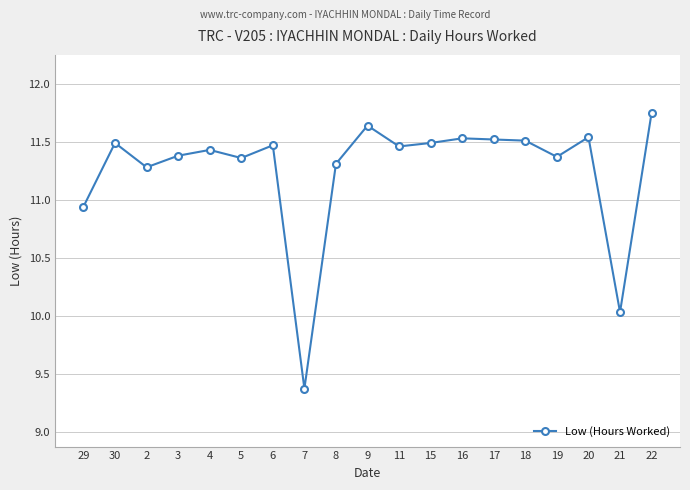

What is the ratio of the value at 11 to the value at 8?

1.0